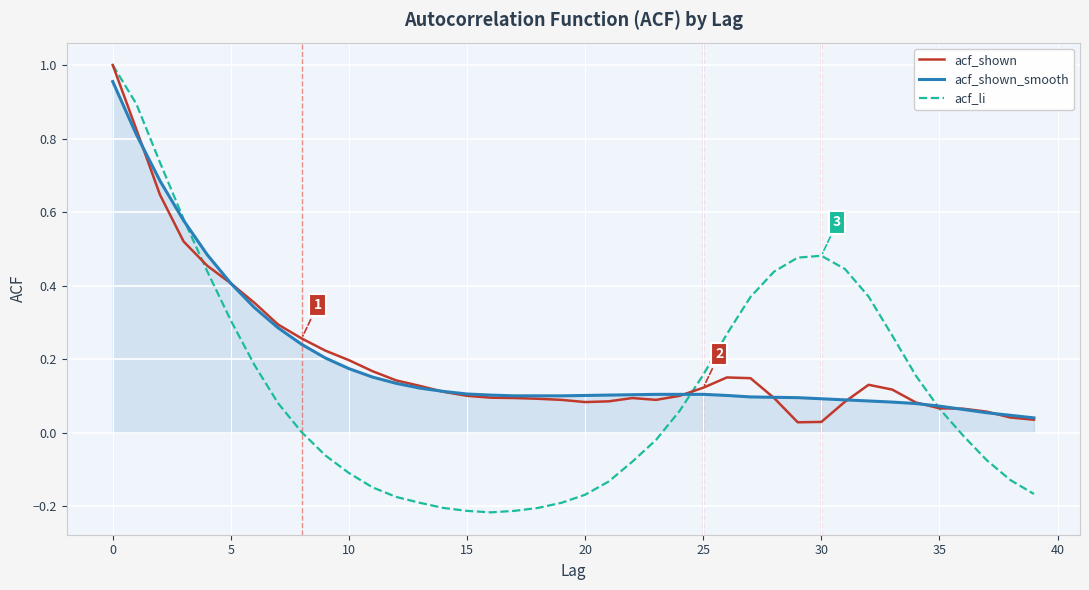

Reading left to right, what are all the values shown in this chart?

acf_shown: 1.0	0.8	0.6	0.5	0.5	0.4	0.4	0.3	0.3	0.2	0.2	0.2	0.1	0.1	0.1	0.1	0.1	0.1	0.1	0.1	0.1	0.1	0.1	0.1	0.1	0.1	0.1	0.1	0.1	0.0	0.0	0.1	0.1	0.1	0.1	0.1	0.1	0.1	0.0	0.0
acf_shown_smooth: 1.0	0.8	0.7	0.6	0.5	0.4	0.3	0.3	0.2	0.2	0.2	0.2	0.1	0.1	0.1	0.1	0.1	0.1	0.1	0.1	0.1	0.1	0.1	0.1	0.1	0.1	0.1	0.1	0.1	0.1	0.1	0.1	0.1	0.1	0.1	0.1	0.1	0.1	0.0	0.0
acf_li: 1.0	0.9	0.7	0.6	0.4	0.3	0.2	0.1	0.0	-0.1	-0.1	-0.1	-0.2	-0.2	-0.2	-0.2	-0.2	-0.2	-0.2	-0.2	-0.2	-0.1	-0.1	-0.0	0.1	0.2	0.3	0.4	0.4	0.5	0.5	0.4	0.4	0.3	0.2	0.1	-0.0	-0.1	-0.1	-0.2